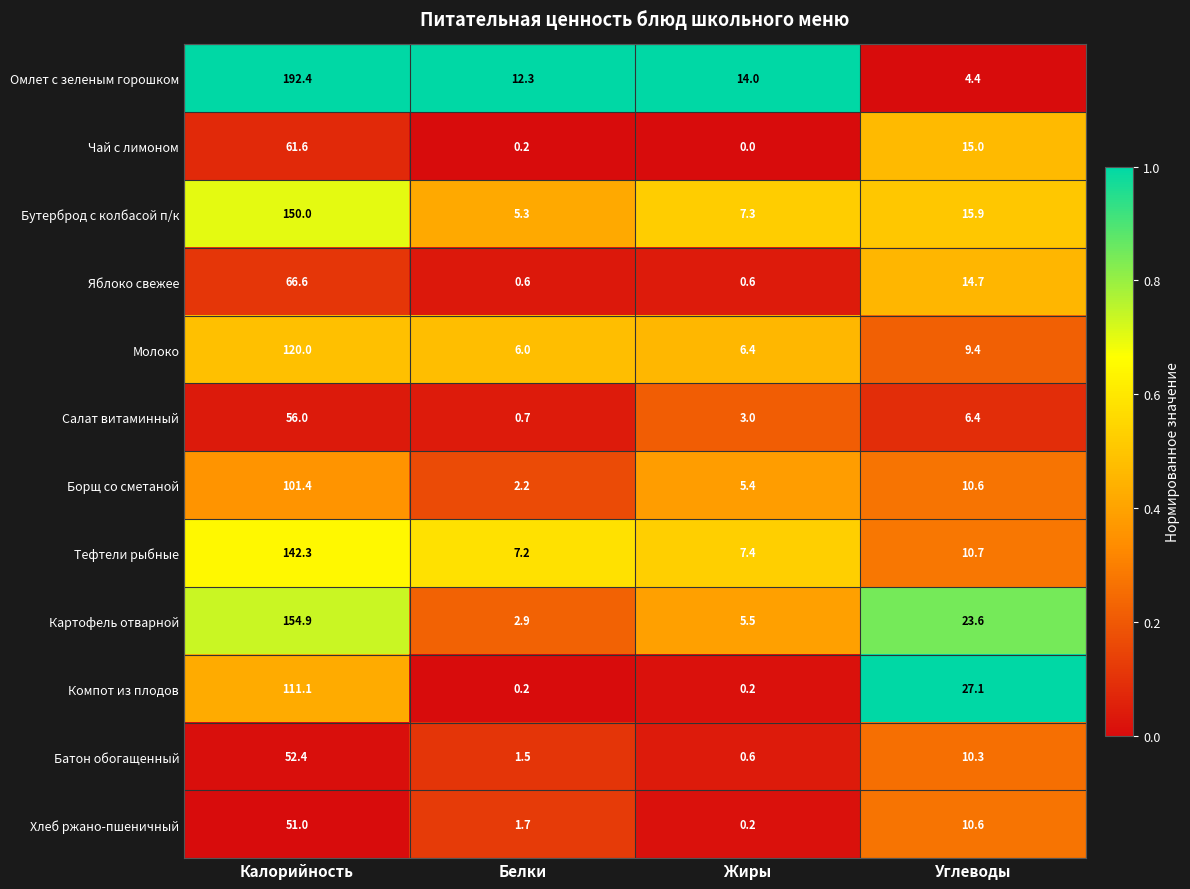

Between Жиры and Углеводы, which series saw the biggest shift?

Компот из плодов